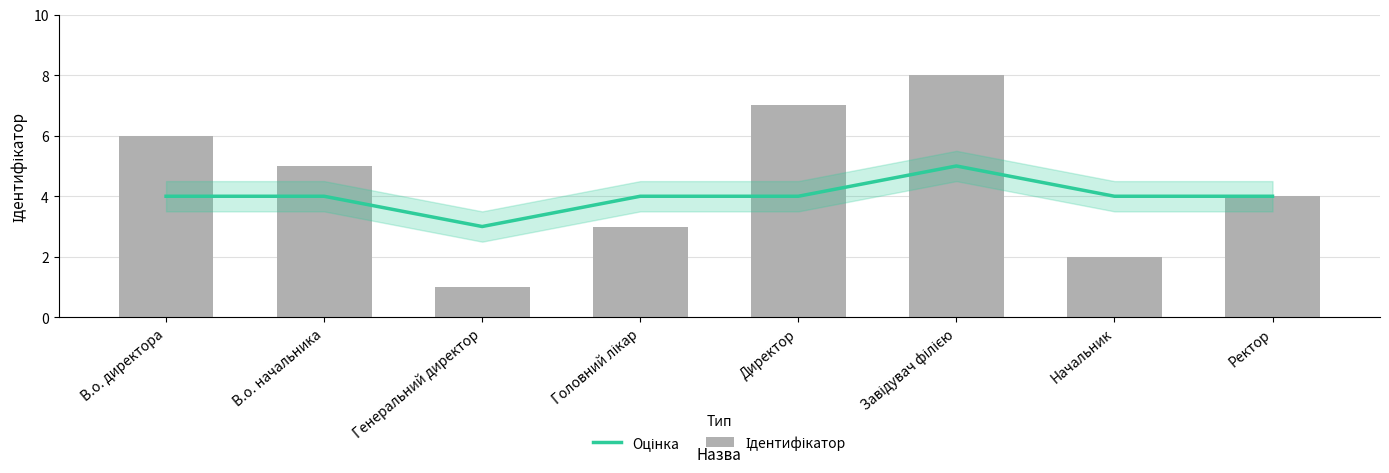

How many data points in Оцінка are less than 4?

1